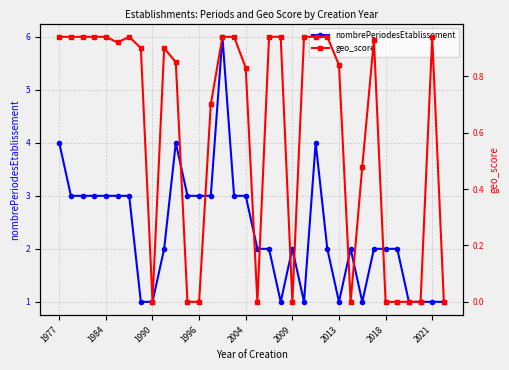

What is the average value of the geo_score series?

0.6